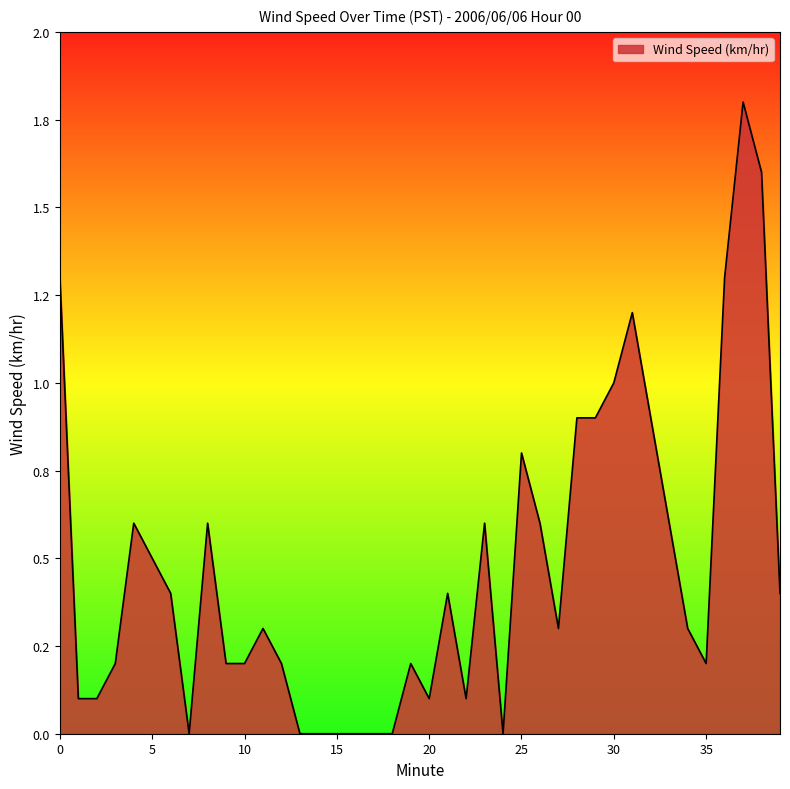

What is the average value?

0.5